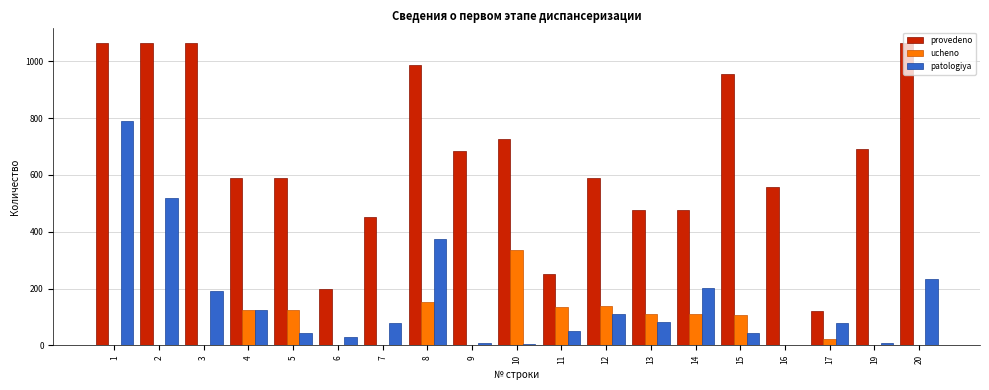

The value of ucheno at 2 is 0. True or false?

True